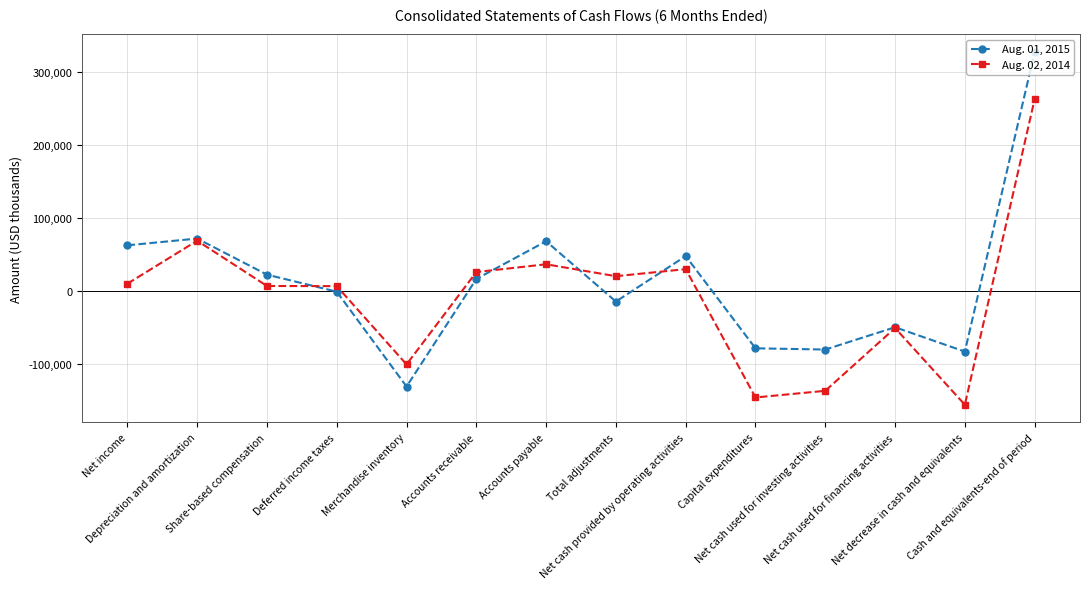

How many data points in Aug. 01, 2015 are less than 16189?

7